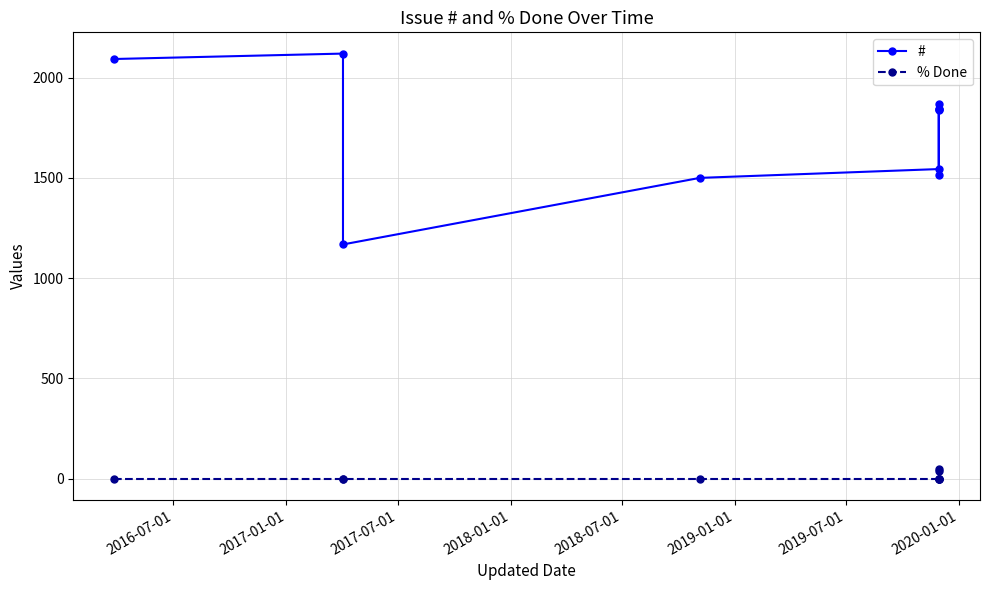

True or false: % Done has more than 0 interior local peaks.

True